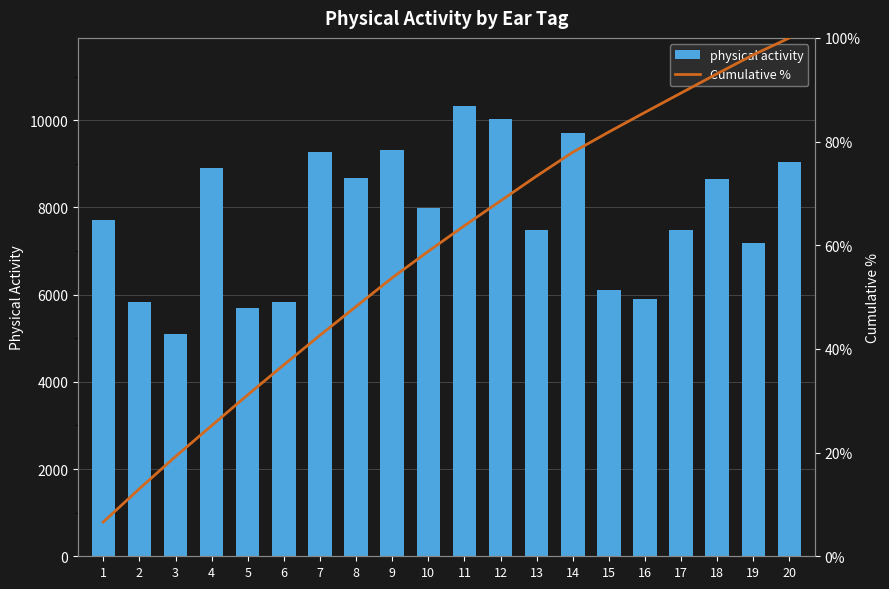

What is the sum of all physical activity values?

156278